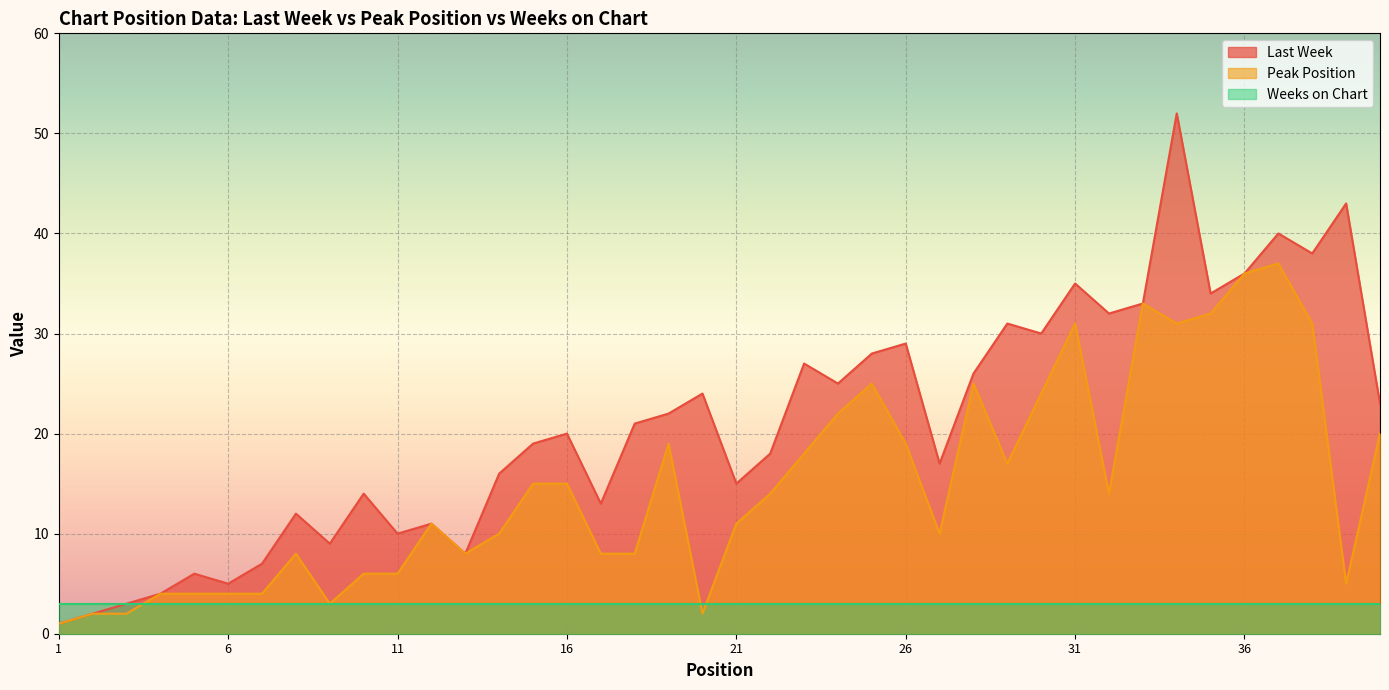

Which series has the largest range (max minus min)?

Last Week